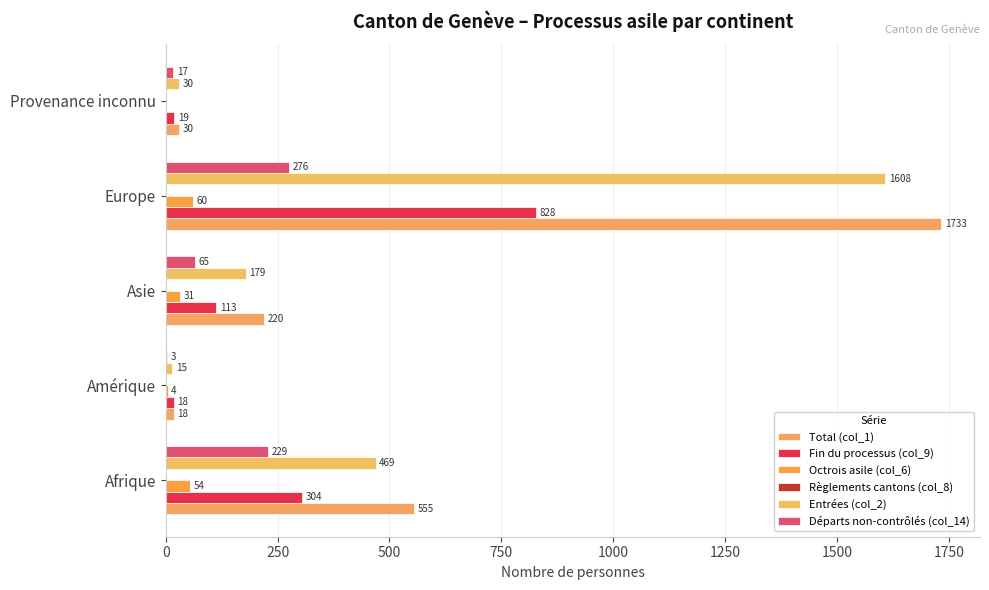

What is the value of the Fin du processus (col_9) bar at the 1st from the left?

304.0